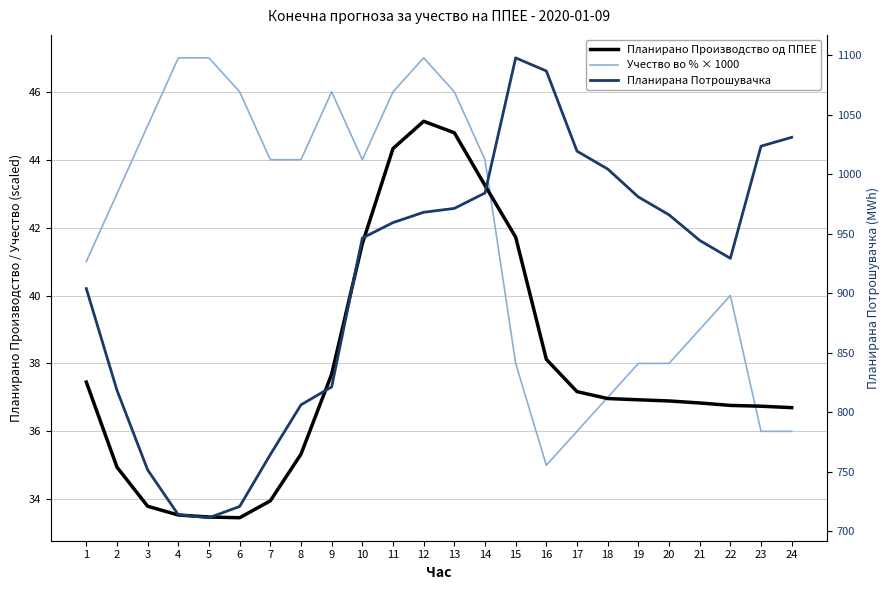

List the labels in order of Планирано Производство од ППЕЕ value, largest first.

12, 13, 11, 14, 15, 10, 16, 9, 1, 17, 18, 19, 20, 21, 22, 23, 24, 8, 2, 7, 3, 4, 5, 6